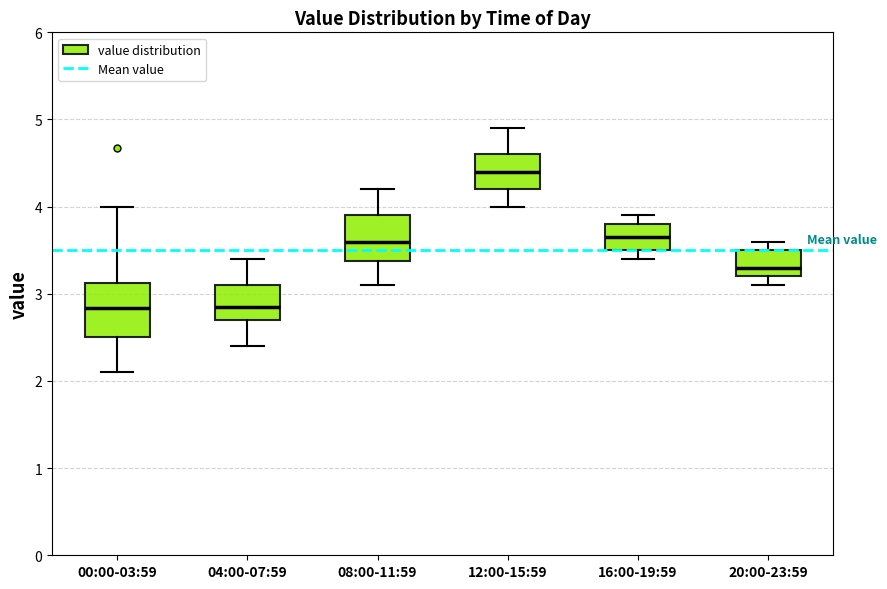

Reading left to right, read every box against the y-axis: the position of its median line, the range the box covers, and the ends of its whiskers. The values are not printed on the chart, so give them approximately, as read against the axis.

00:00-03:59: median 2.8, box 2.5 to 3.1, whiskers 2.1 to 4.0
04:00-07:59: median 2.9, box 2.7 to 3.1, whiskers 2.4 to 3.4
08:00-11:59: median 3.6, box 3.4 to 3.9, whiskers 3.1 to 4.2
12:00-15:59: median 4.4, box 4.2 to 4.6, whiskers 4.0 to 4.9
16:00-19:59: median 3.7, box 3.5 to 3.8, whiskers 3.4 to 3.9
20:00-23:59: median 3.3, box 3.2 to 3.5, whiskers 3.1 to 3.6